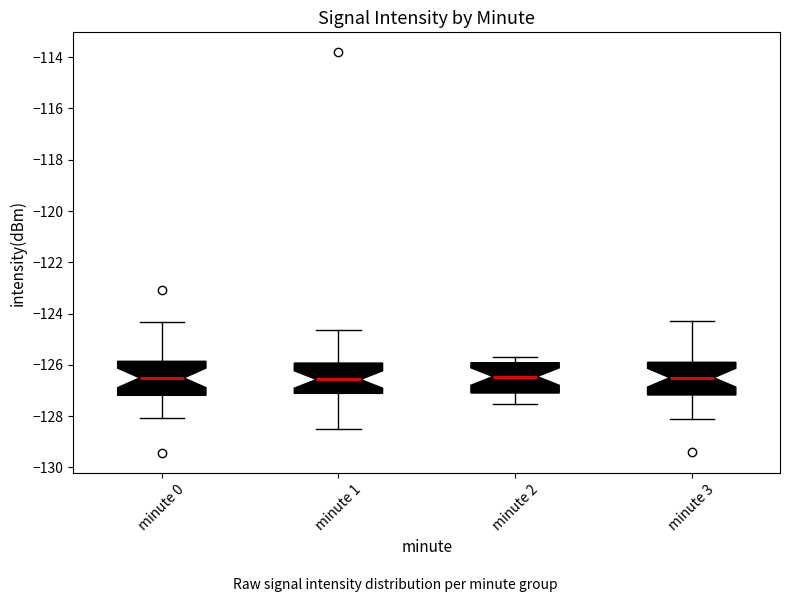

Reading left to right, read every box against the y-axis: the position of its median line, the range the box covers, and the ends of its whiskers. The values are not printed on the chart, so give them approximately, as read against the axis.

minute 0: median -126.6, box -127.2 to -125.8, whiskers -128.0 to -124.4
minute 1: median -126.6, box -127.2 to -126.0, whiskers -128.4 to -124.6
minute 2: median -126.4, box -127.0 to -126.0, whiskers -127.6 to -125.6
minute 3: median -126.4, box -127.2 to -125.8, whiskers -128.0 to -124.2